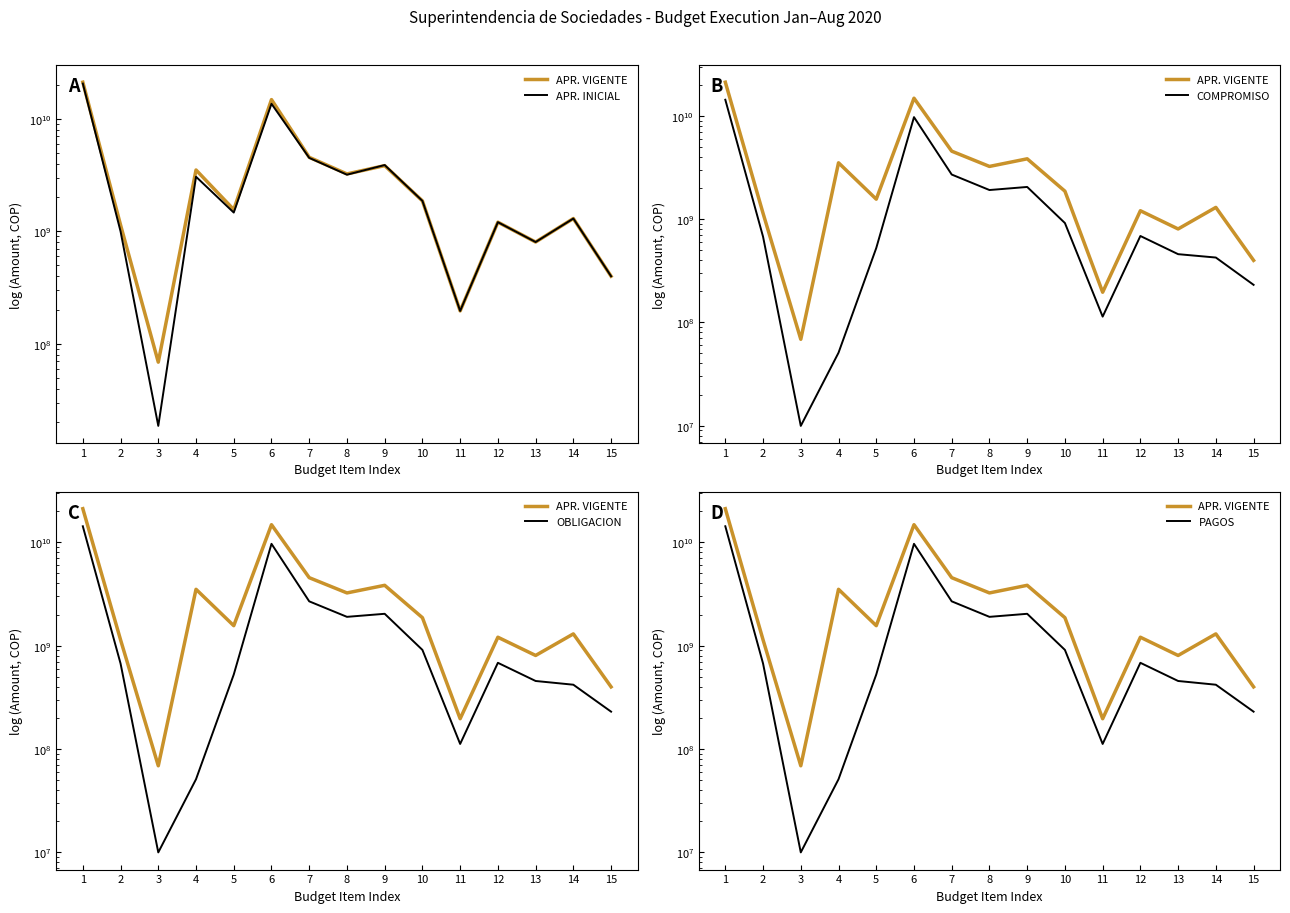

What is the average value of the COMPROMISO series?

2322074015